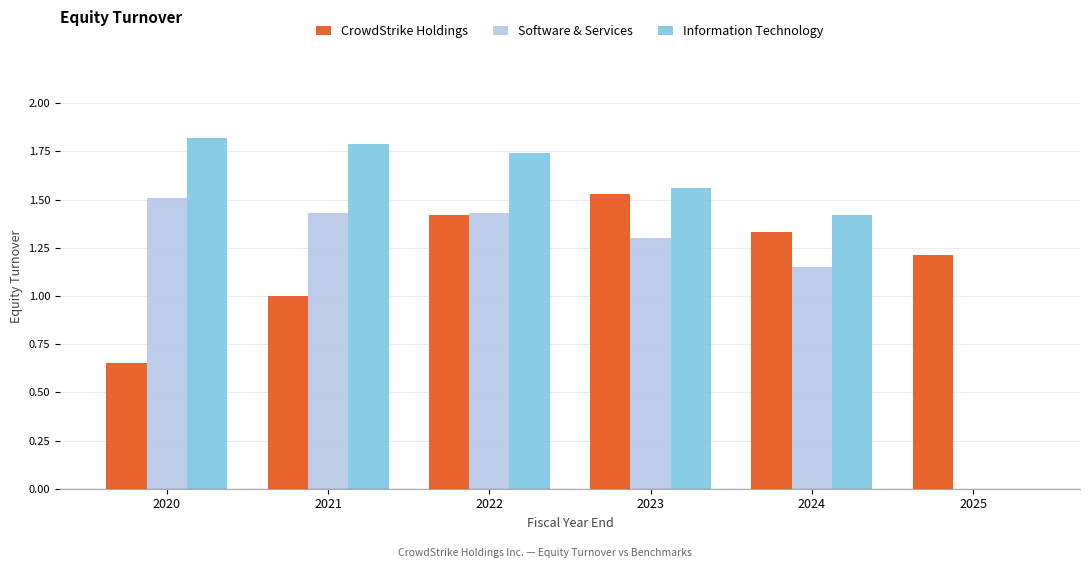

What value does the Information Technology series have at 2020?

1.8